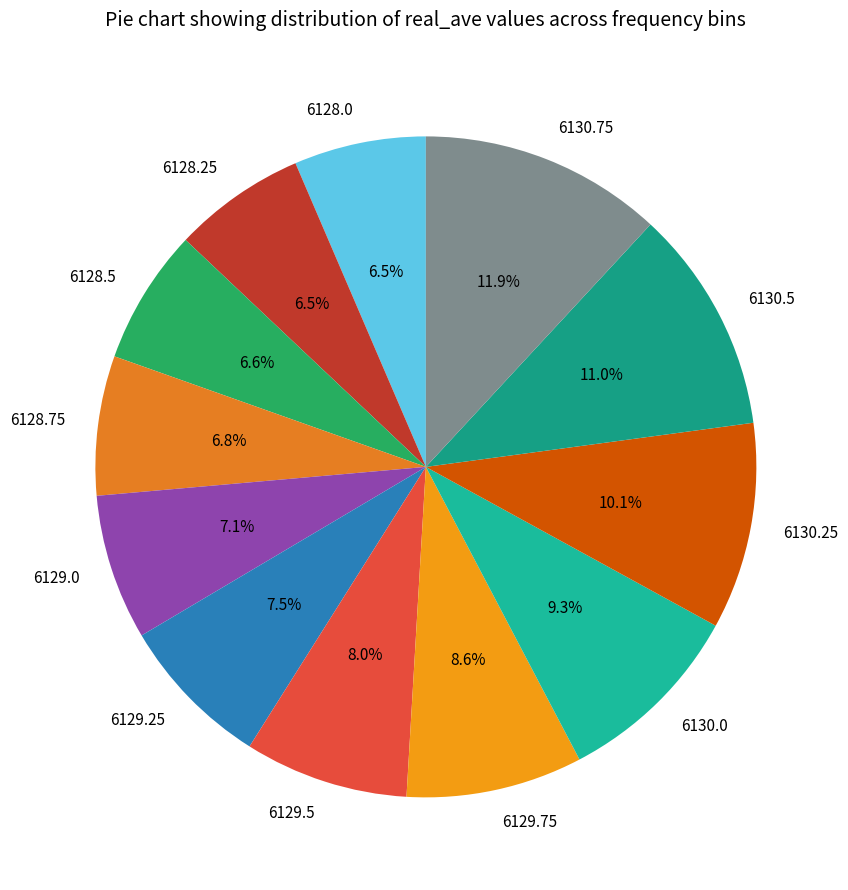

To the nearest percent, what is the average slice percentage?

8%